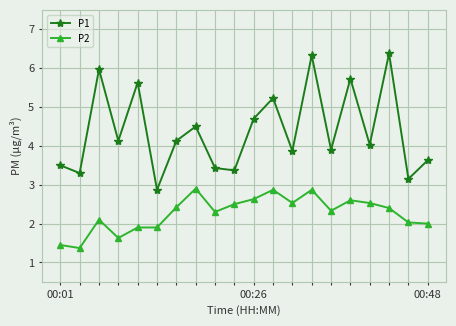

Which series has the largest total across all categories?

P1